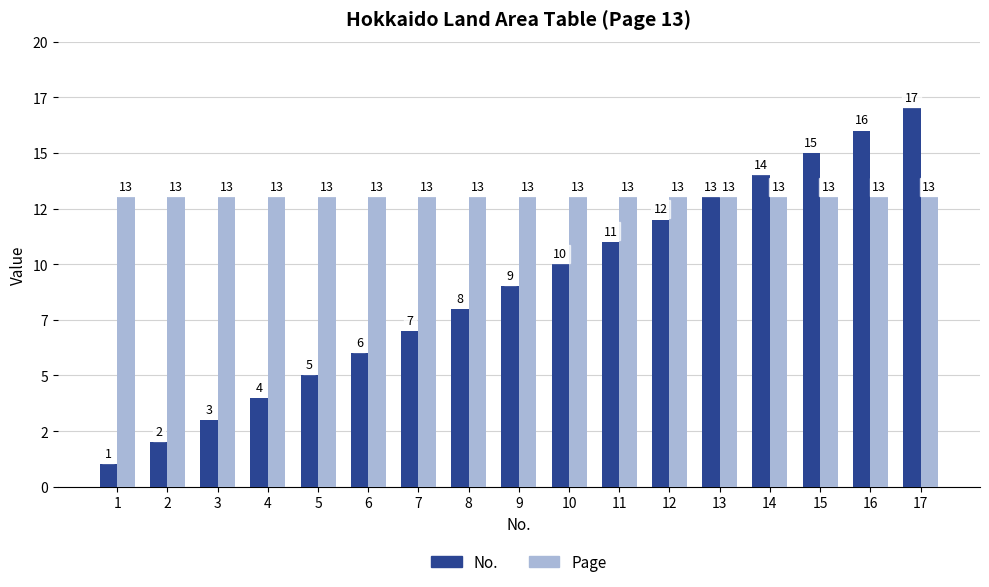

What is the sum of all No. values?

153